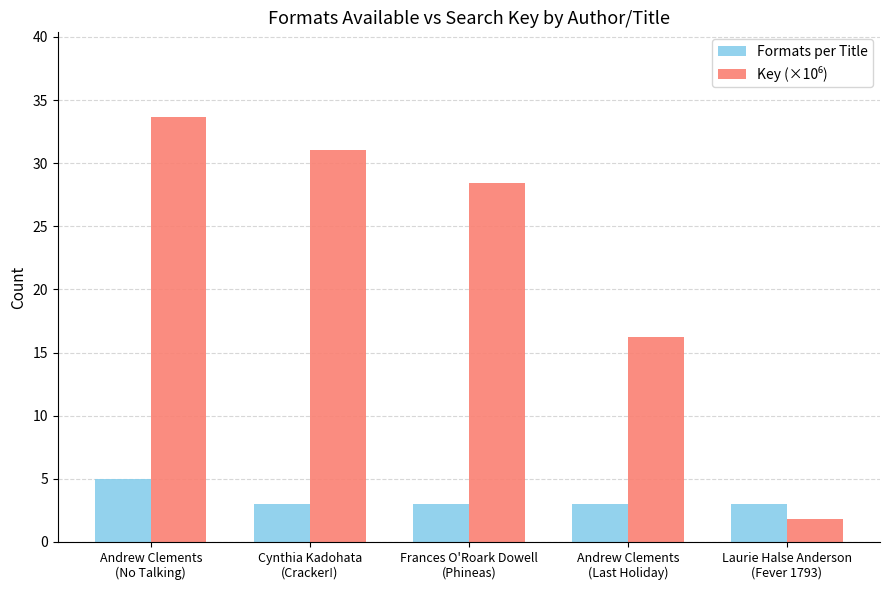

What is the smallest value displayed?

1.8